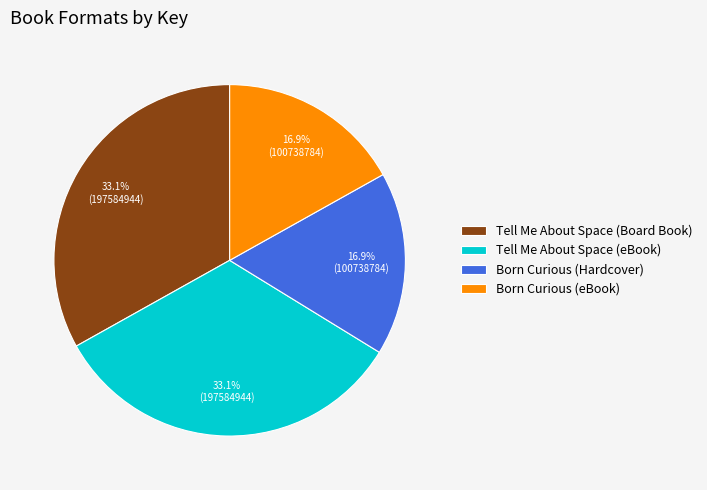

What percentage is the Tell Me About Space (Board Book) slice, to the nearest percent?

33%